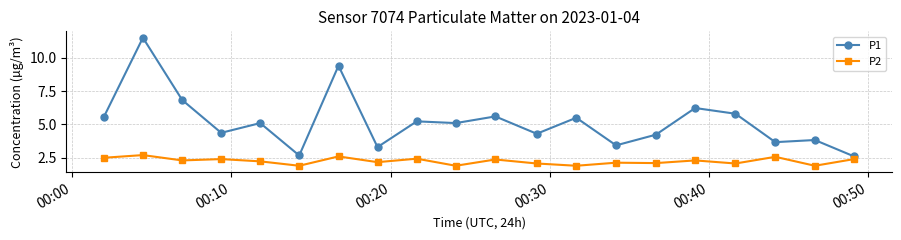

List the series in order of their peak value, lowest first.

P2, P1